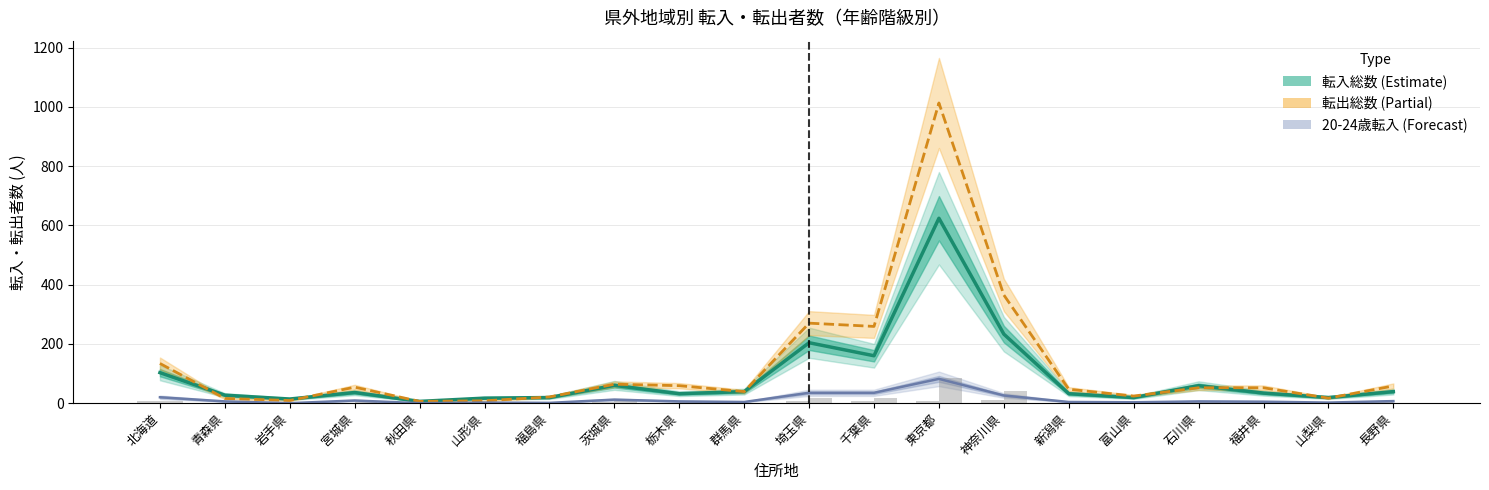

Between 新潟県 and 千葉県, which is larger?

千葉県